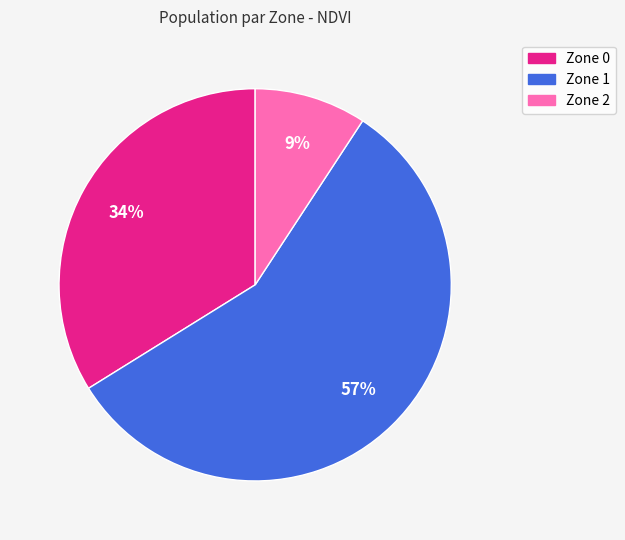

Do Zone 1 and Zone 0 together represent more than half of the pie?

Yes